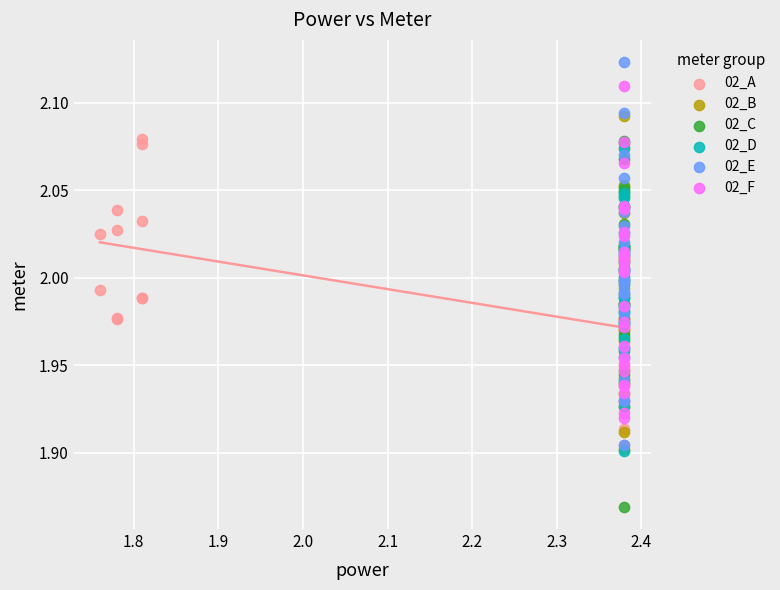

Which series contains the lowest Y value?

02_C